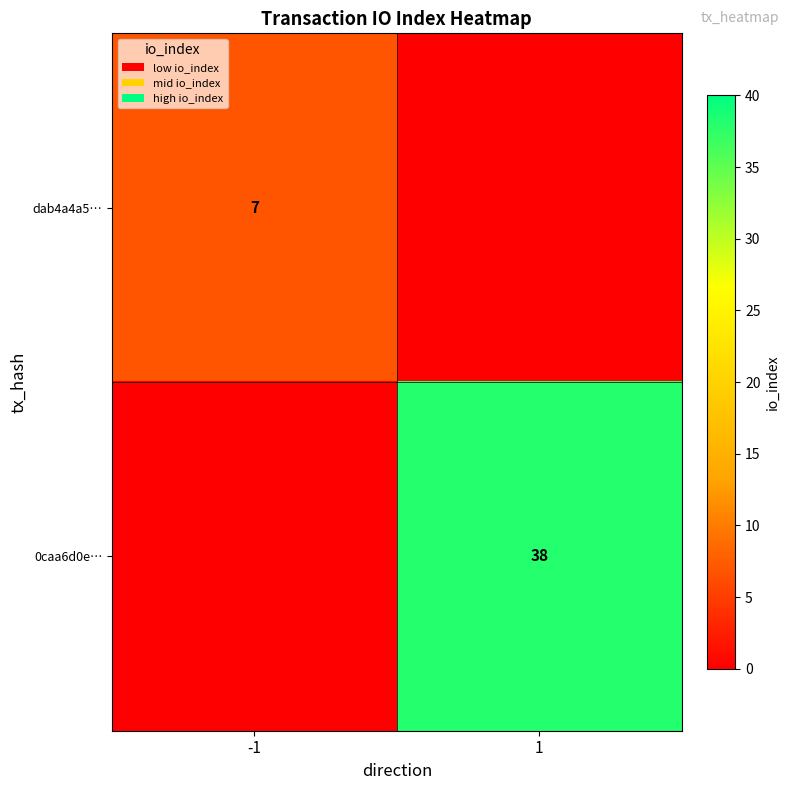

The 0caa6d0e… series shows 55 at 1. True or false?

False